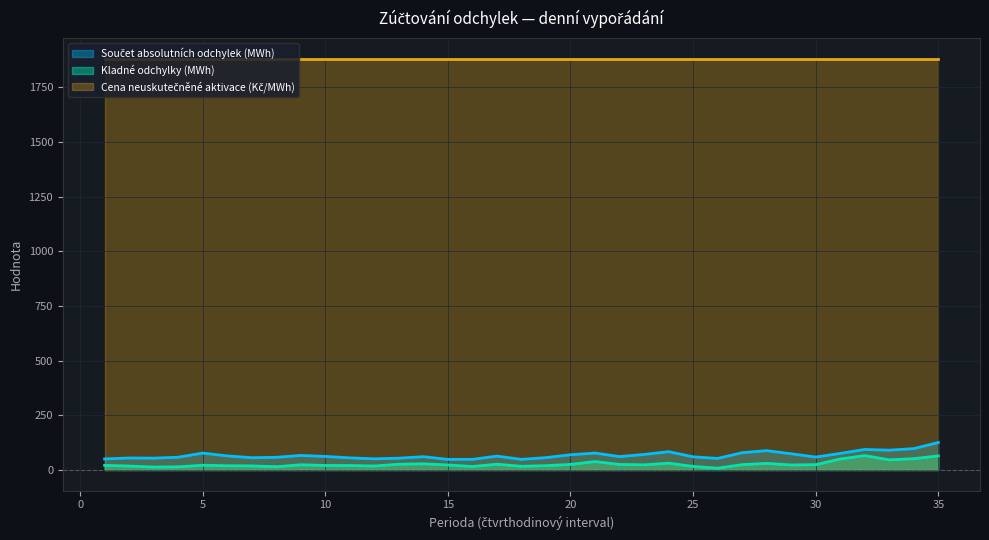

Which label corresponds to the largest value in the chart?

35